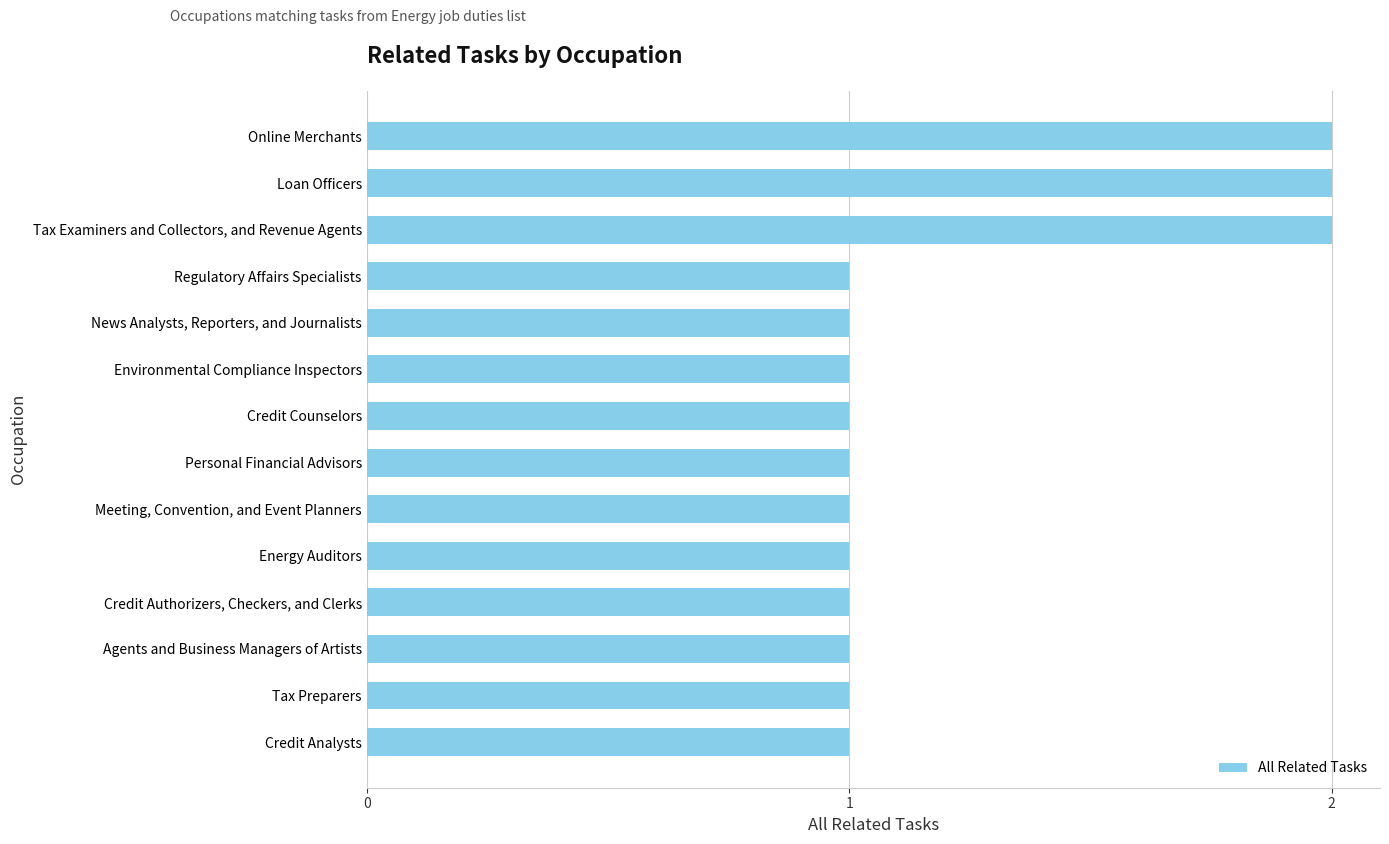

Between Credit Counselors and Tax Examiners and Collectors, and Revenue Agents, which is larger?

Tax Examiners and Collectors, and Revenue Agents